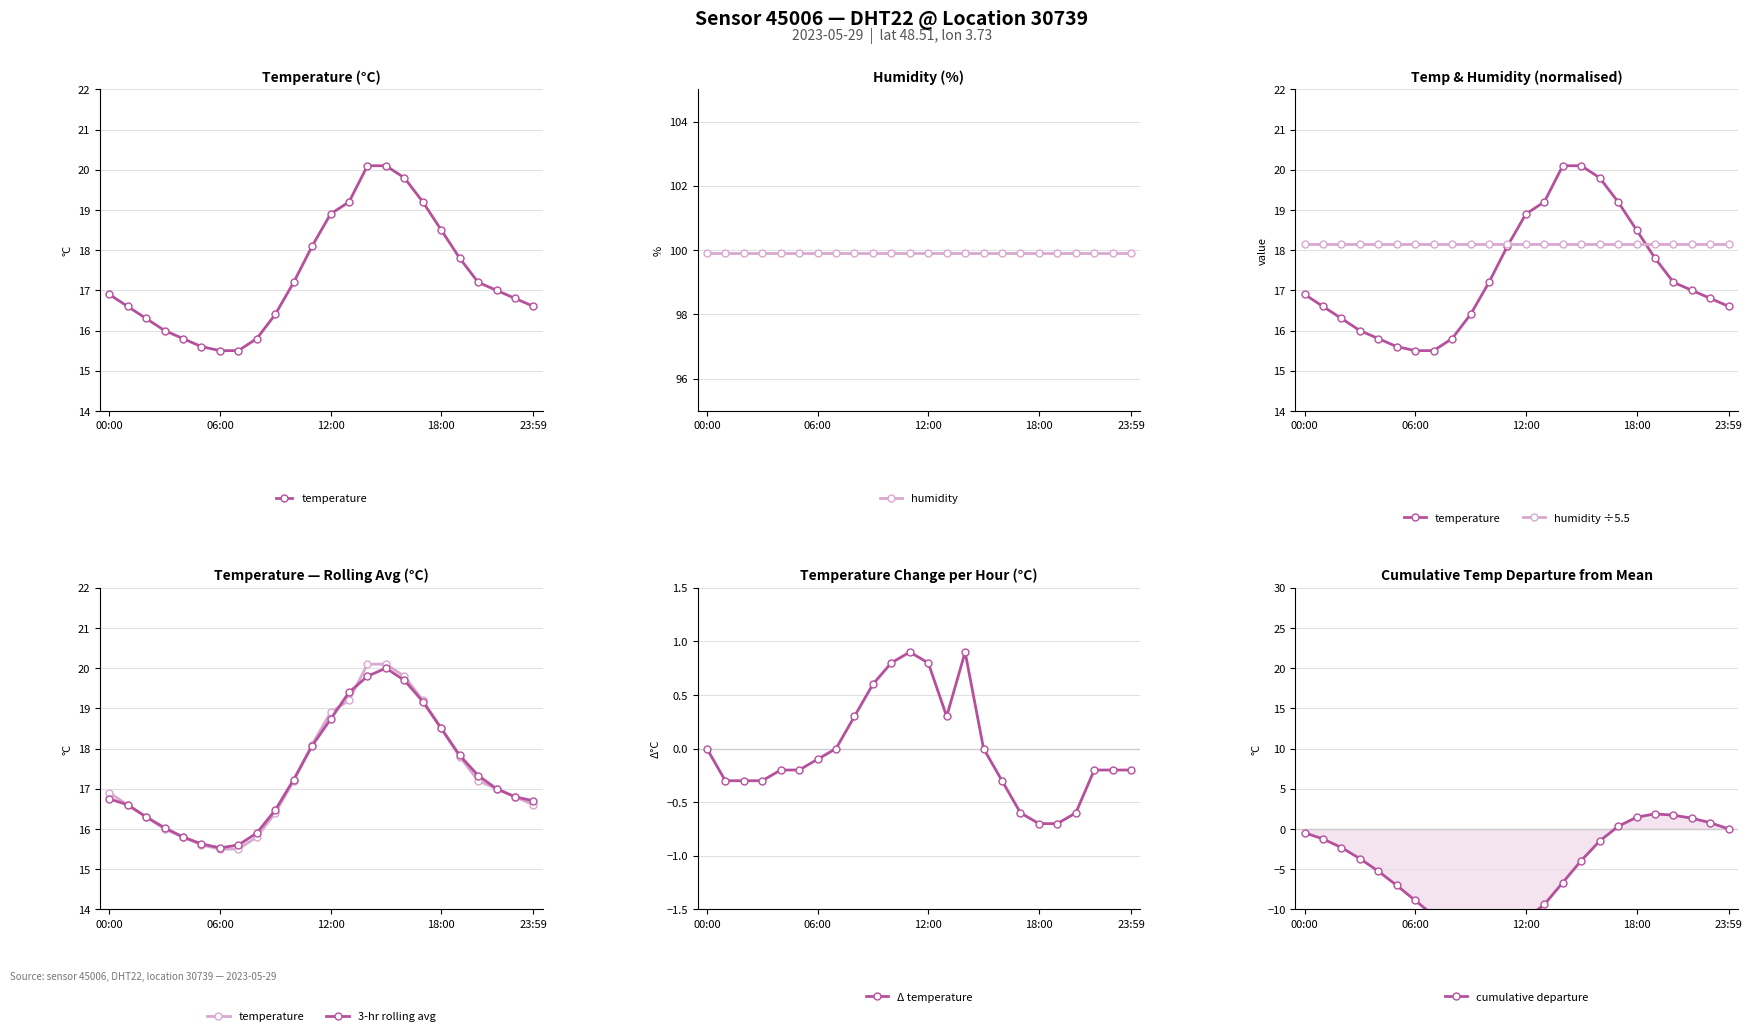

What is the difference between the cumulative departure values at 21 and 22?

0.6